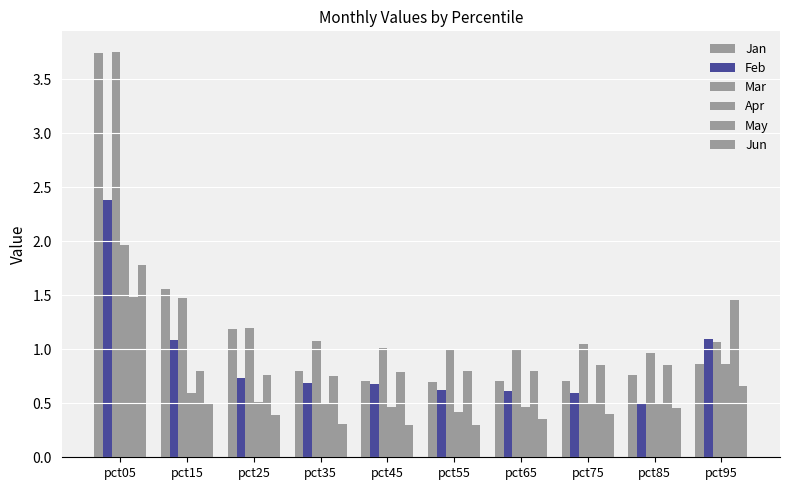

Which series has the largest total across all categories?

Mar